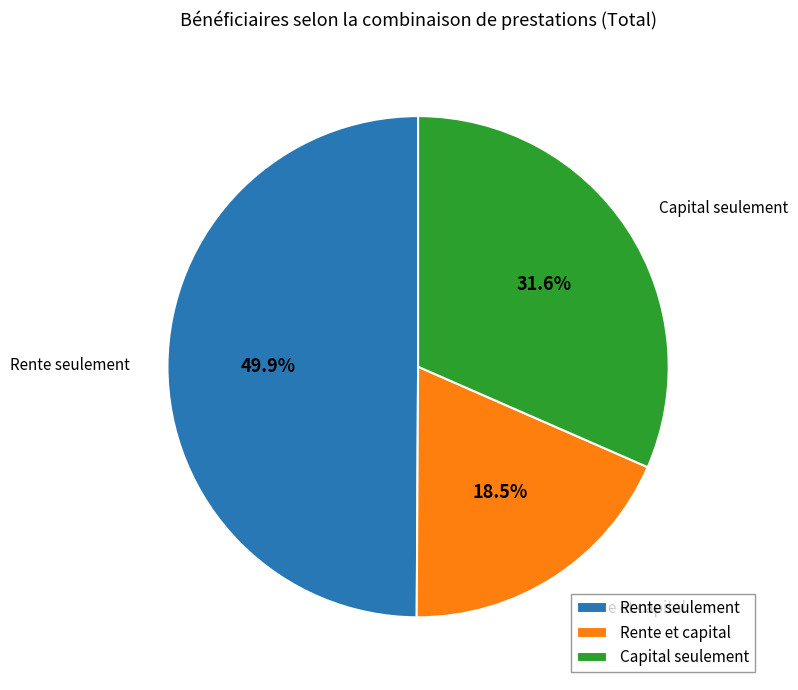

To the nearest percent, what is the difference between the largest and smallest slice percentages?

31%